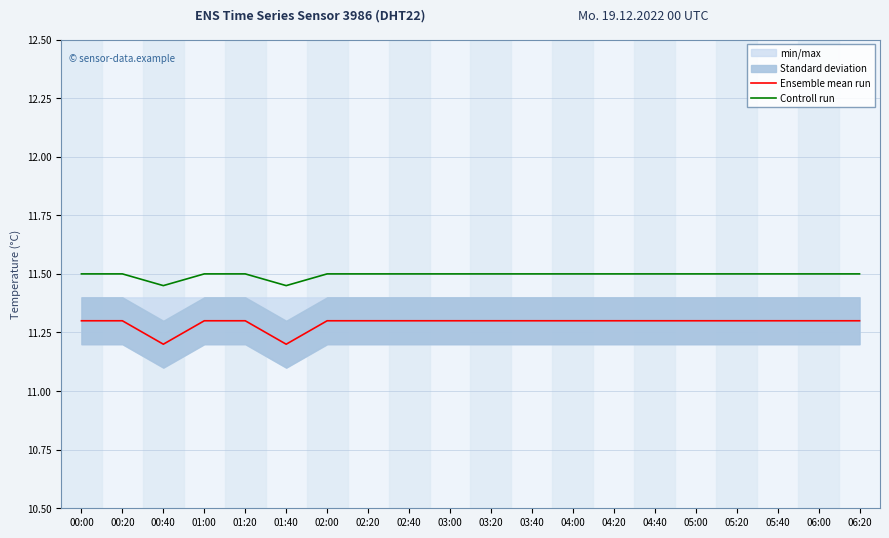

Which label corresponds to the smallest value in the chart?

00:40